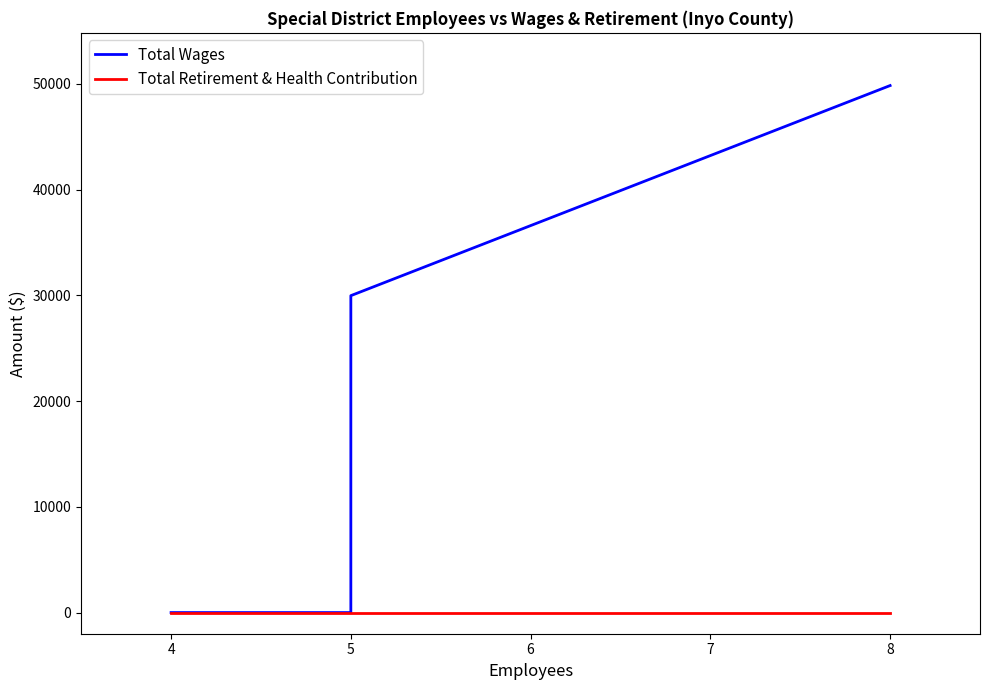

What are all the series names shown in the legend?

Total Wages, Total Retirement & Health Contribution